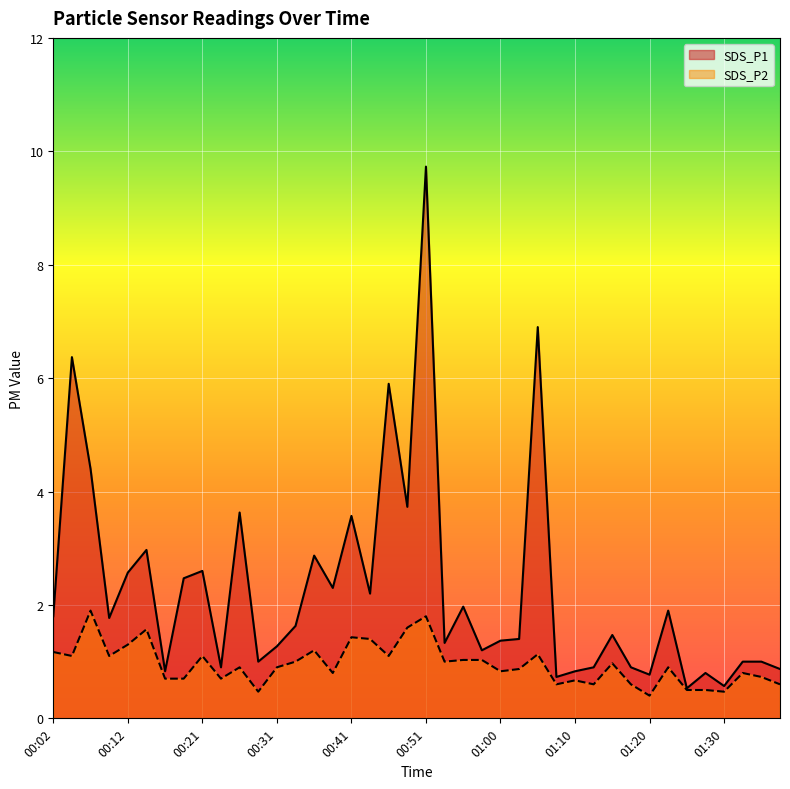

Which category has the lowest value in the SDS_P2 series?

01:20